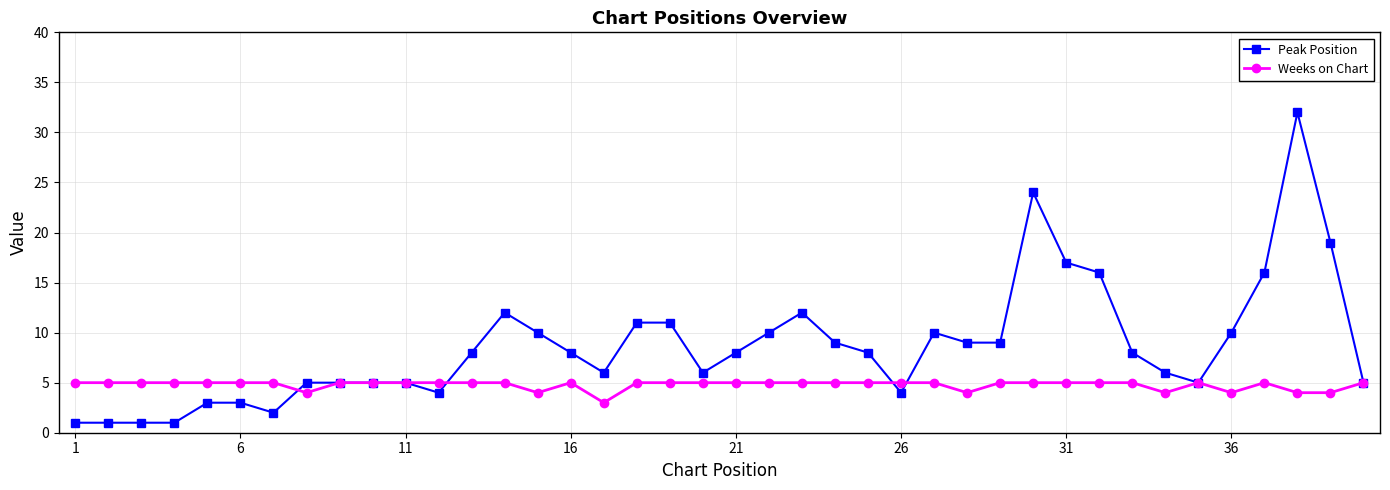

True or false: Weeks on Chart has more than 2 interior local peaks.

True